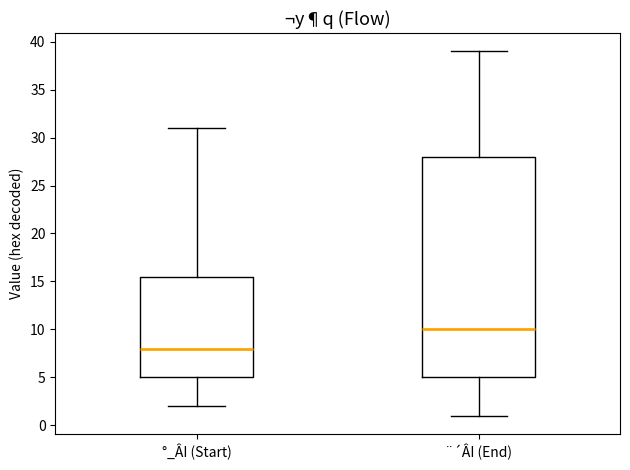

Reading left to right, read every box against the y-axis: the position of its median line, the range the box covers, and the ends of its whiskers. The values are not printed on the chart, so give them approximately, as read against the axis.

°_ÂI (Start): median 8.0, box 5.0 to 15.5, whiskers 2.0 to 31.0
¨´ÂI (End): median 10.0, box 5.0 to 28.0, whiskers 1.0 to 39.0